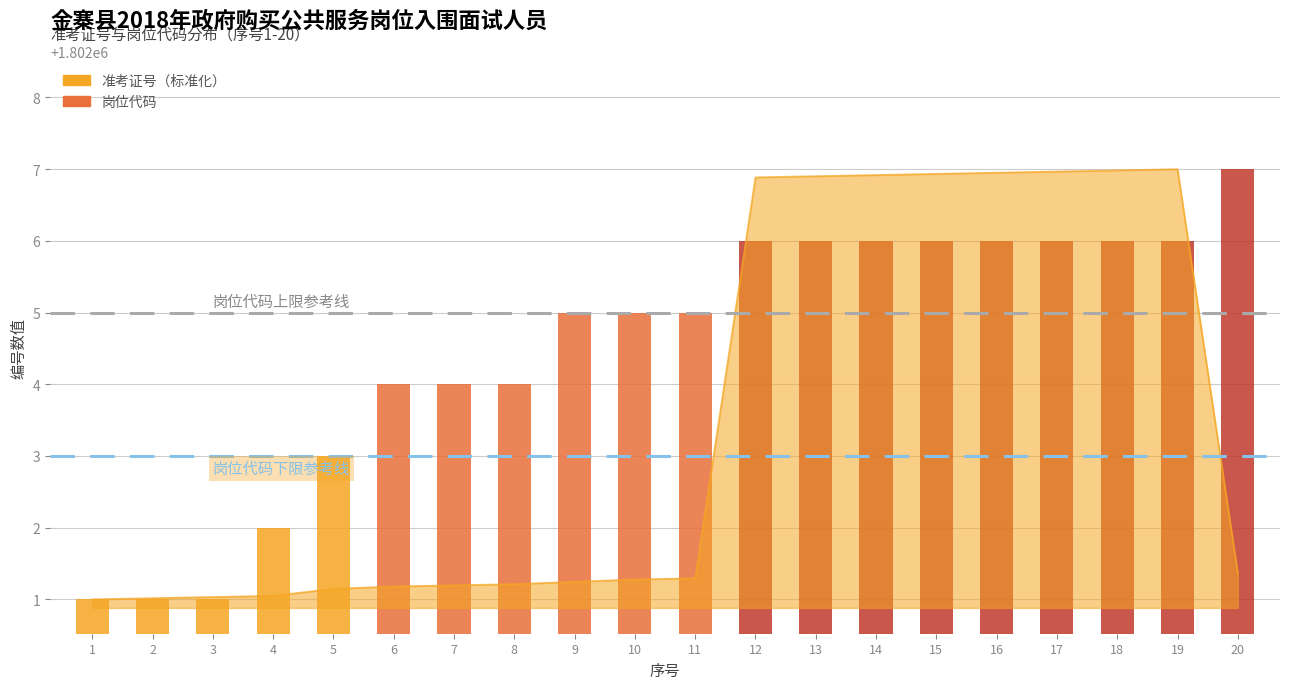

What is the greatest value displayed?

1802007